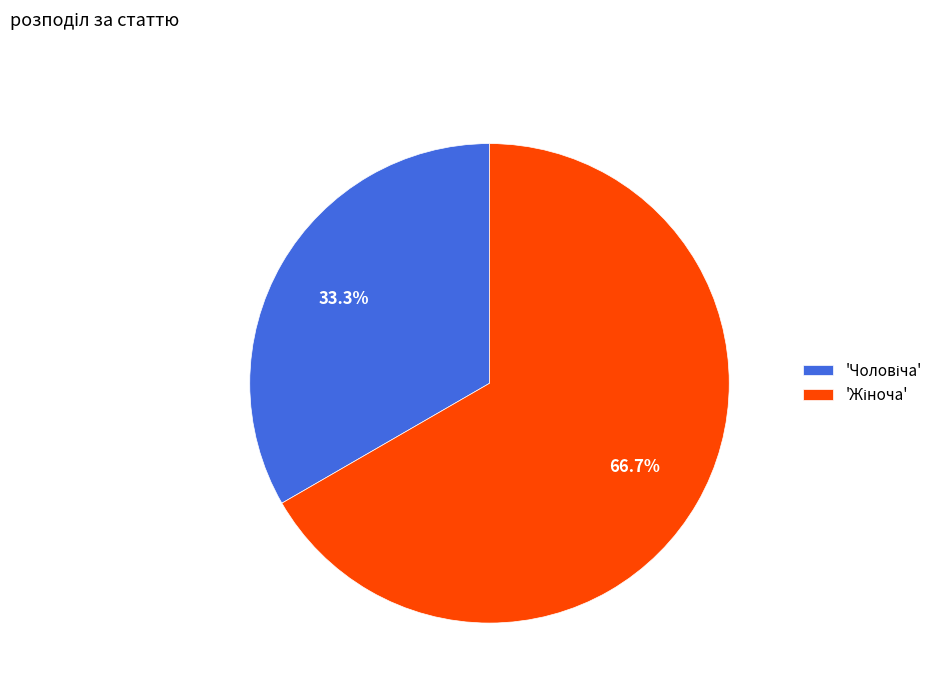

Is there any slice that represents more than half of the pie?

Yes